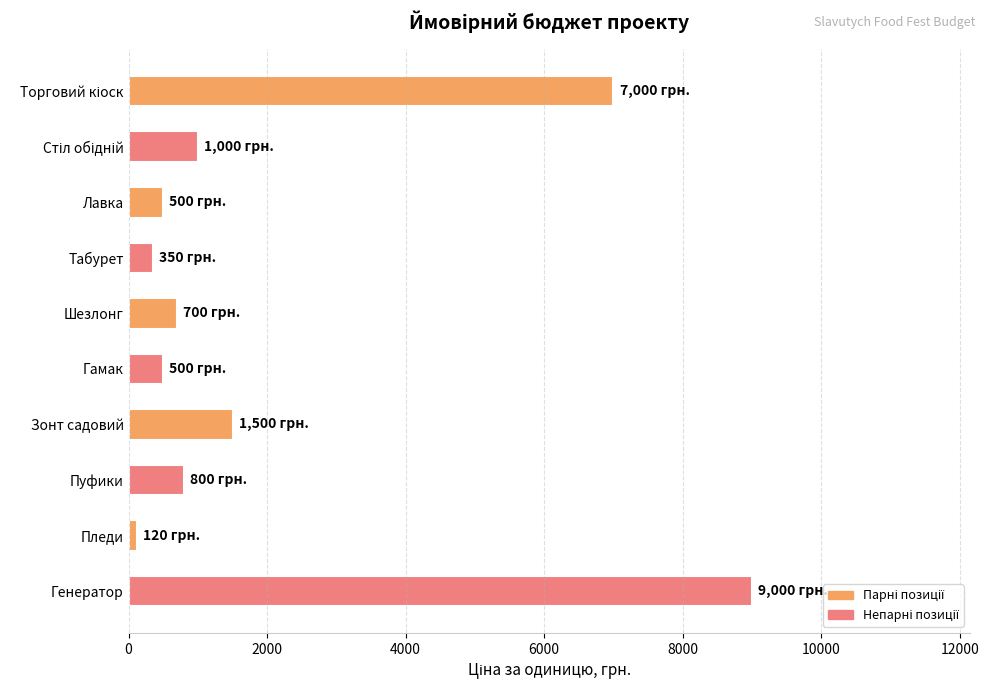

What is the maximum value shown in the chart?

9000